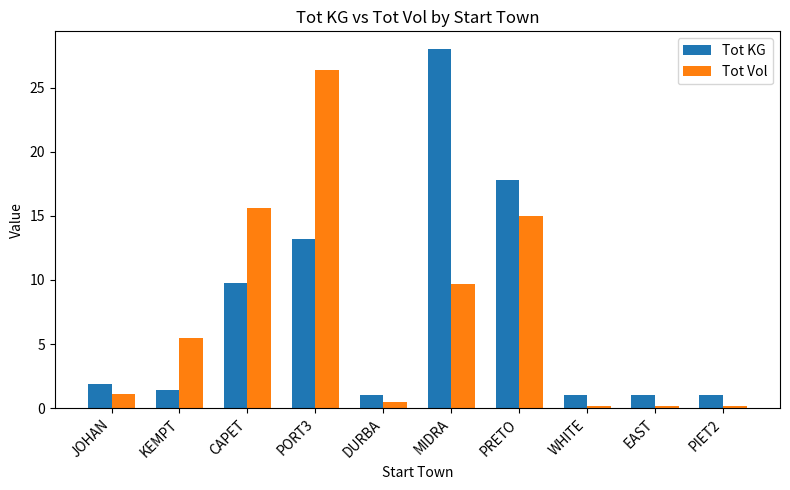

Reading left to right, transcribe all the data shown in this chart.

Tot KG: JOHAN=1.9	KEMPT=1.4	CAPET=9.8	PORT3=13.2	DURBA=1.0	MIDRA=28.0	PRETO=17.8	WHITE=1.0	EAST=1.0	PIET2=1.0
Tot Vol: JOHAN=1.1	KEMPT=5.5	CAPET=15.6	PORT3=26.4	DURBA=0.5	MIDRA=9.7	PRETO=15.0	WHITE=0.2	EAST=0.2	PIET2=0.2